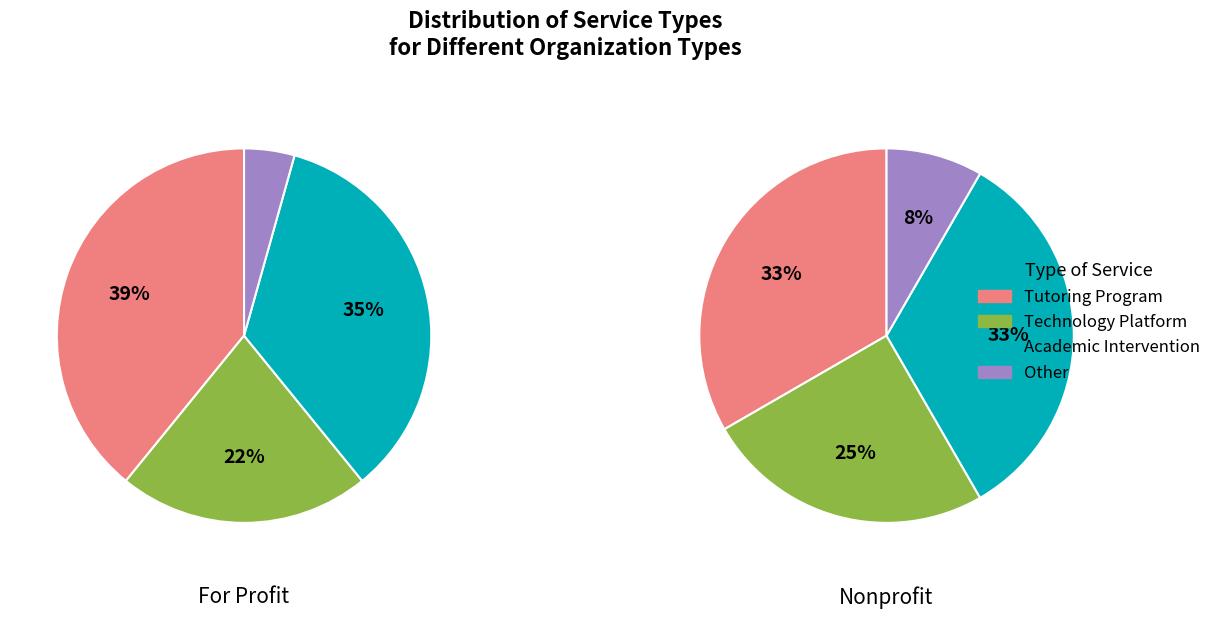

True or false: 0 accounts for 93% of the total.

False